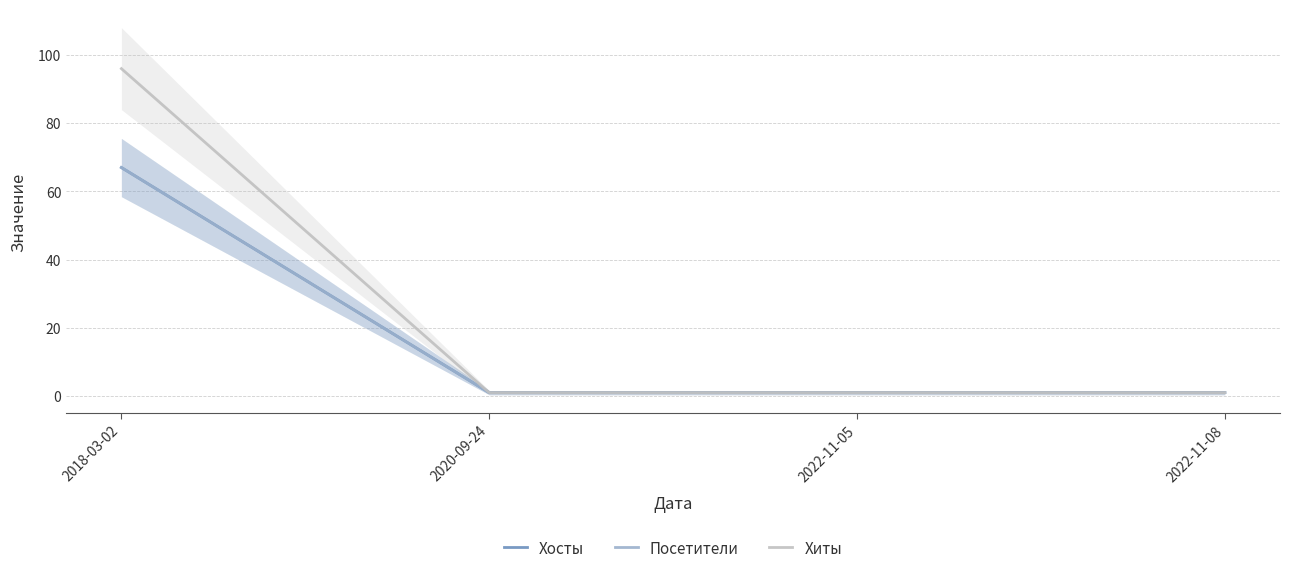

True or false: Посетители has more than 0 points higher than both neighbors.

False